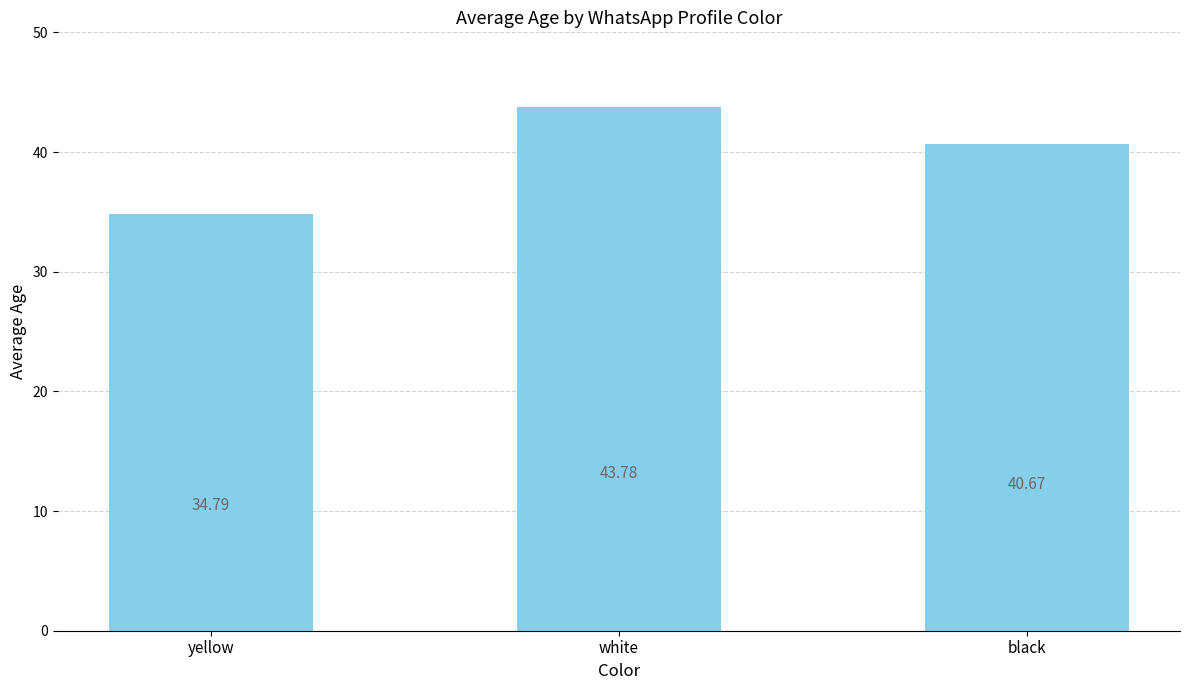

What is the average value?

39.7